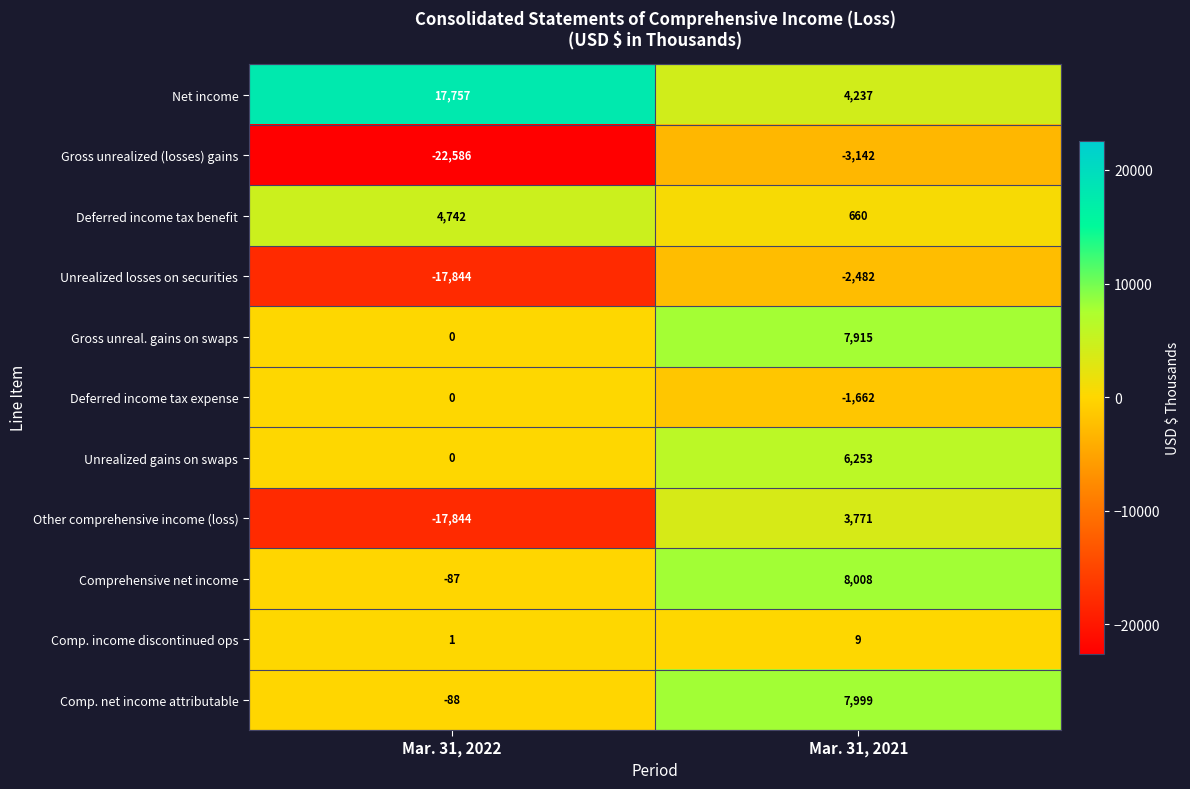

Which series has the largest range (max minus min)?

Other comprehensive income (loss)